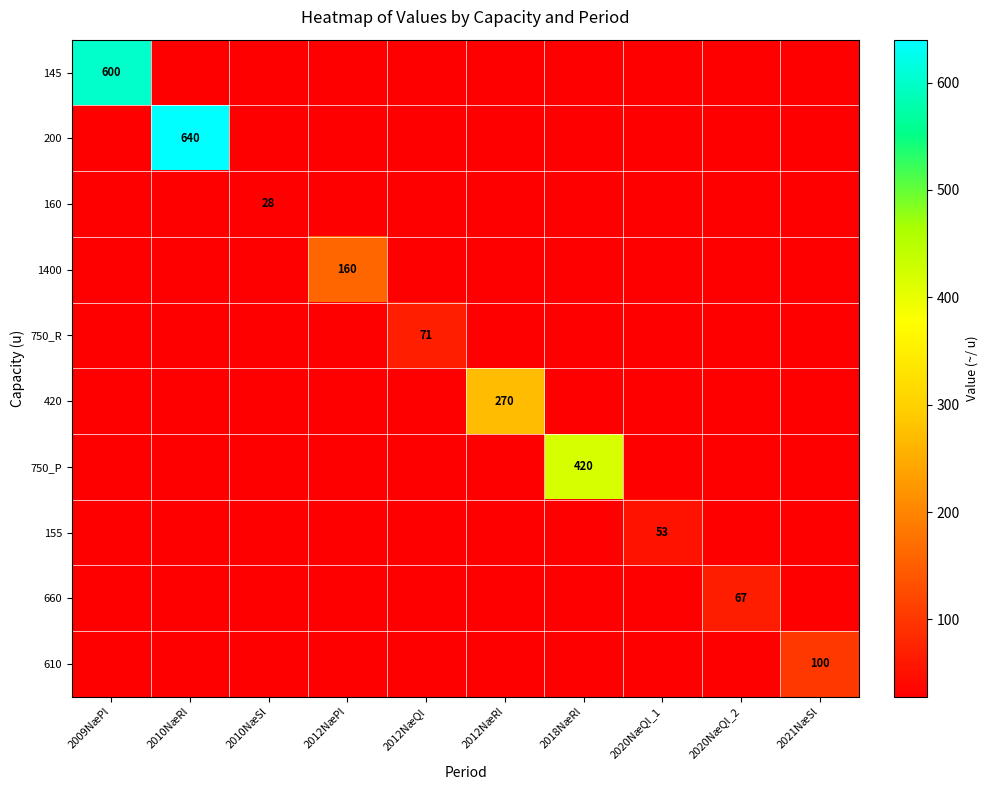

What is the difference between the highest and lowest values at 2021NæSl?

100